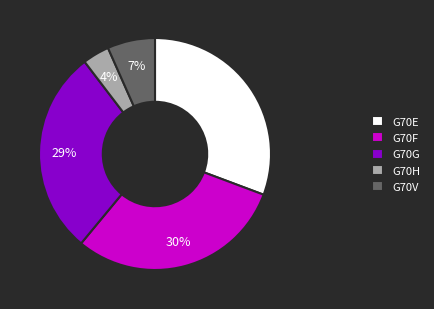

Combined, do G70F and G70H account for over 50%?

No